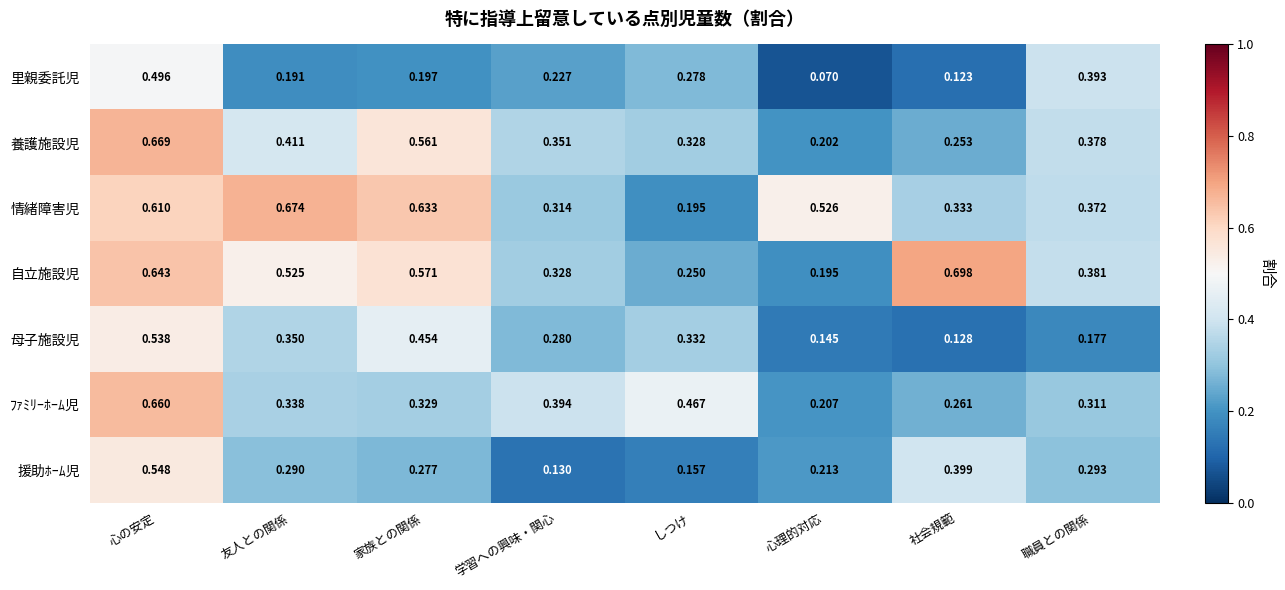

At which label does 自立施設児 reach its peak?

社会規範